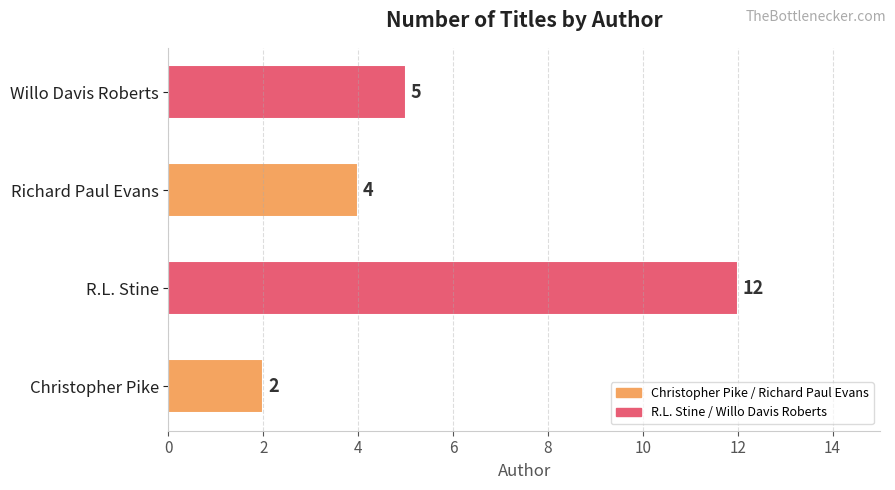

Read the value at R.L. Stine, to the nearest 10.

10